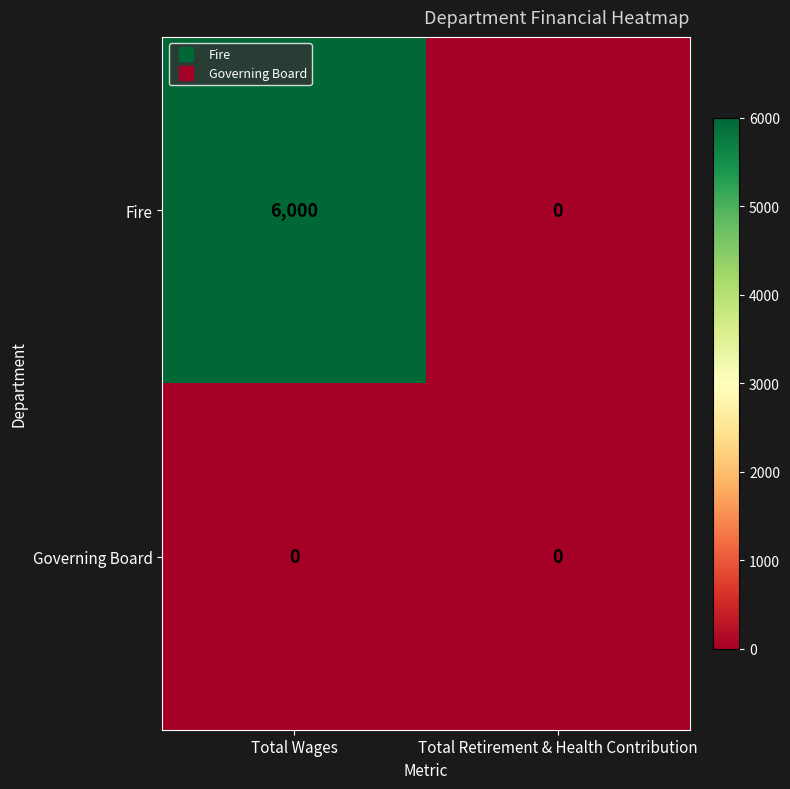

At how many categories does at least one series exceed 4956?

1